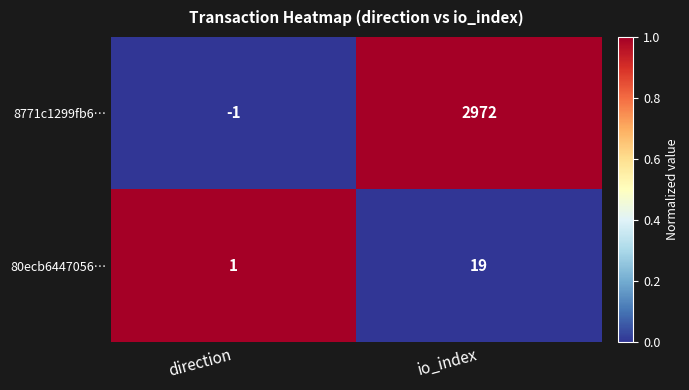

List the series in order of their peak value, highest first.

8771c1299fb6…, 80ecb6447056…